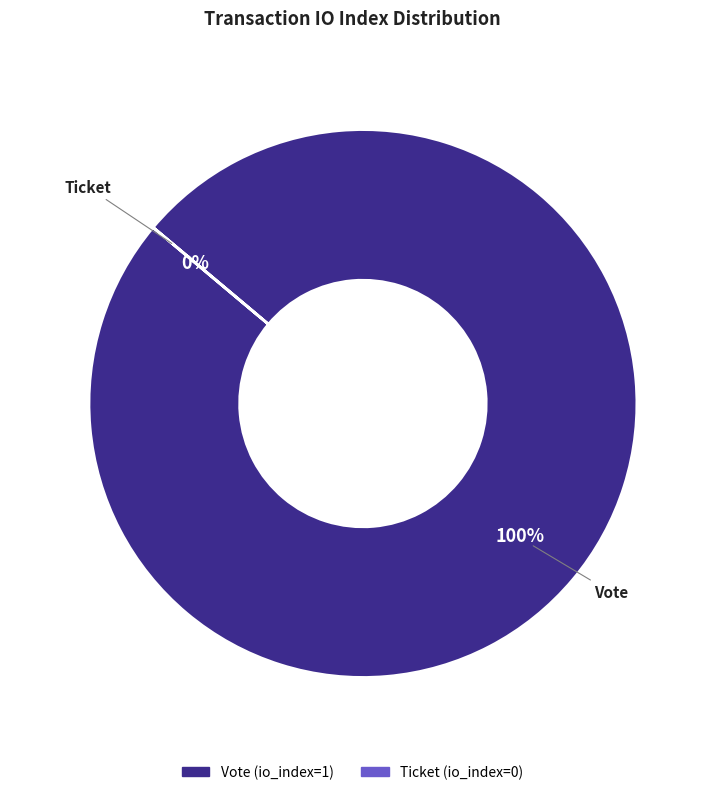

How many slices are in this pie chart?

2